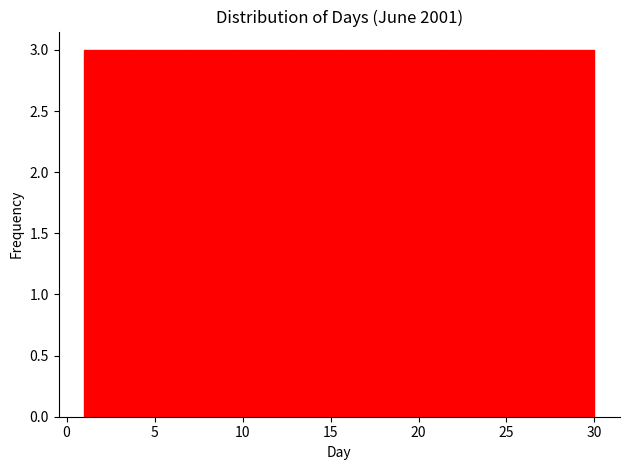

Reading left to right, list every bar in this chart as the range it spans on the x-axis followed by its height. Neither the bar edges nor the heights are printed on the chart, so give them approximately, as read against the axes.

1.0 to 3.9: 3
3.9 to 6.8: 3
6.8 to 9.7: 3
9.7 to 12.6: 3
12.6 to 15.5: 3
15.5 to 18.4: 3
18.4 to 21.3: 3
21.3 to 24.2: 3
24.2 to 27.1: 3
27.1 to 30.0: 3